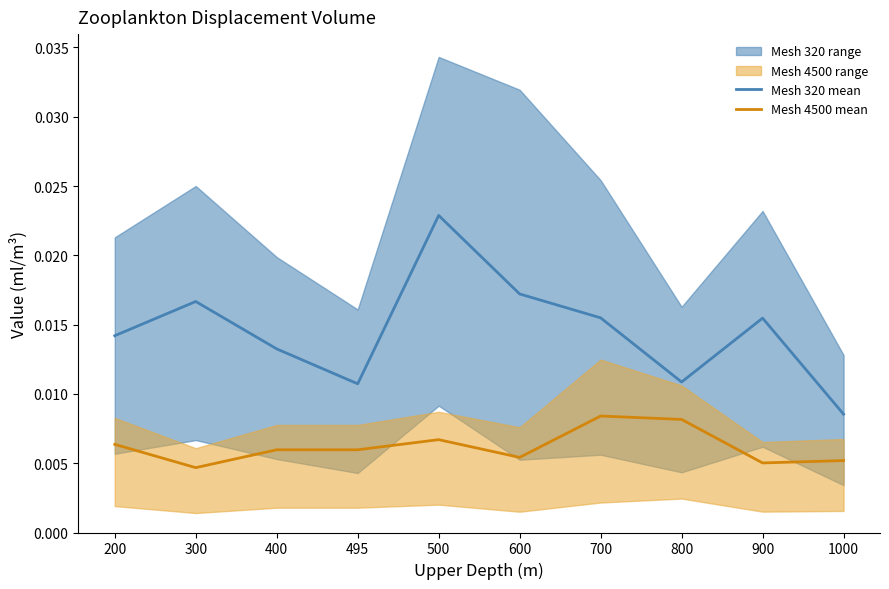

List the labels in order of Mesh 320 mean value, smallest first.

1000, 495, 800, 400, 200, 900, 700, 300, 600, 500